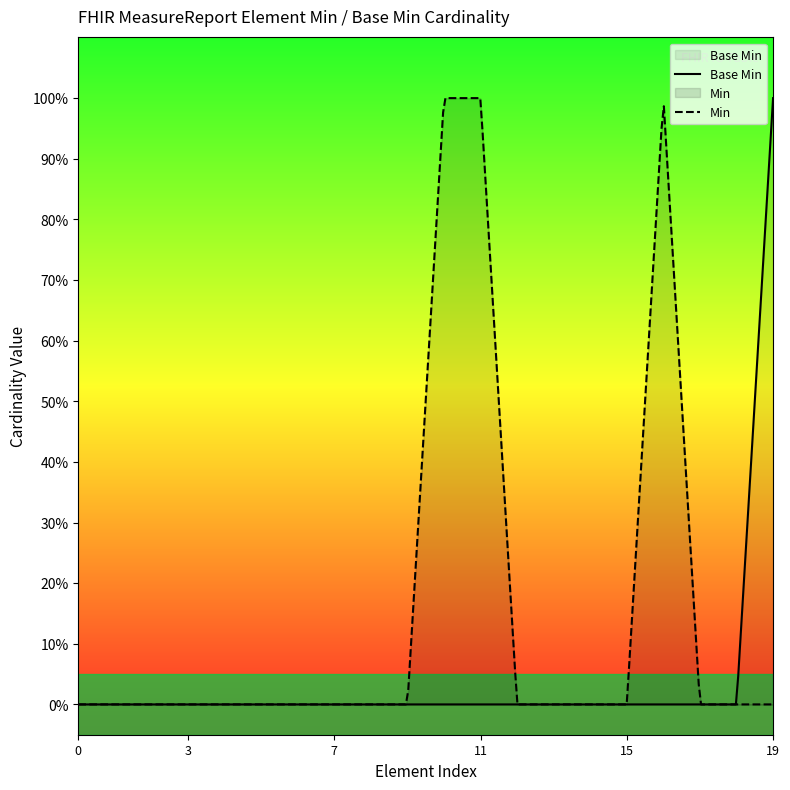

Reading right to left, what are all the values shown in this chart?

1	0	0	0	0	0	0	0	0	0	0	0	0	0	0	0	0	0	0	0